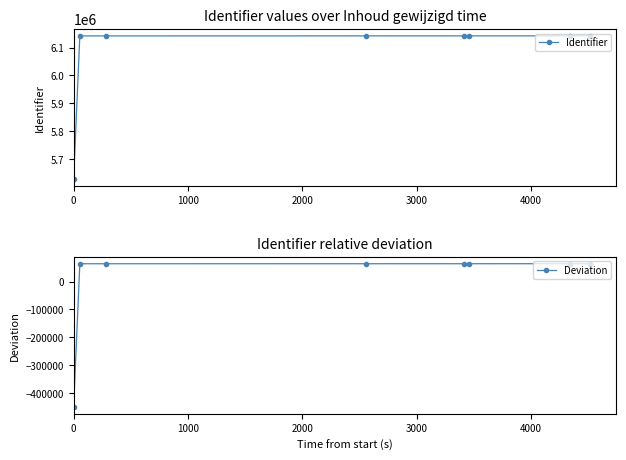

True or false: Identifier has a value of 1721119.3 at 2000.

False